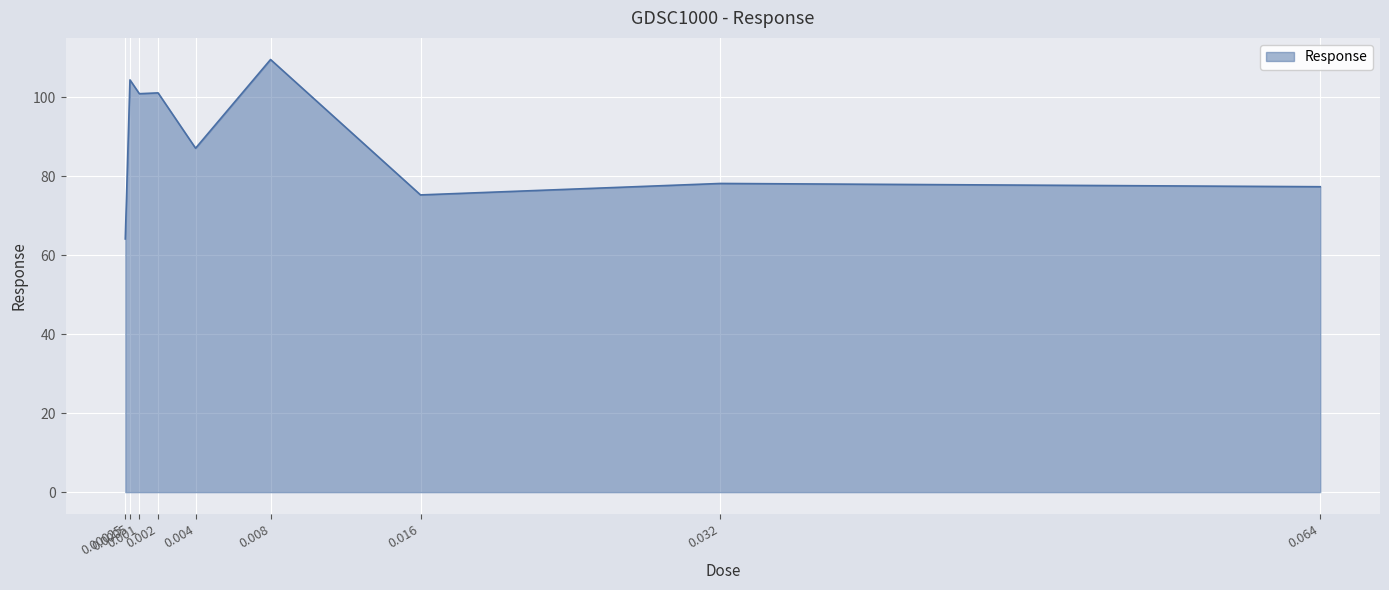

The chart shows a value of 109.5 at 0.008. True or false?

True